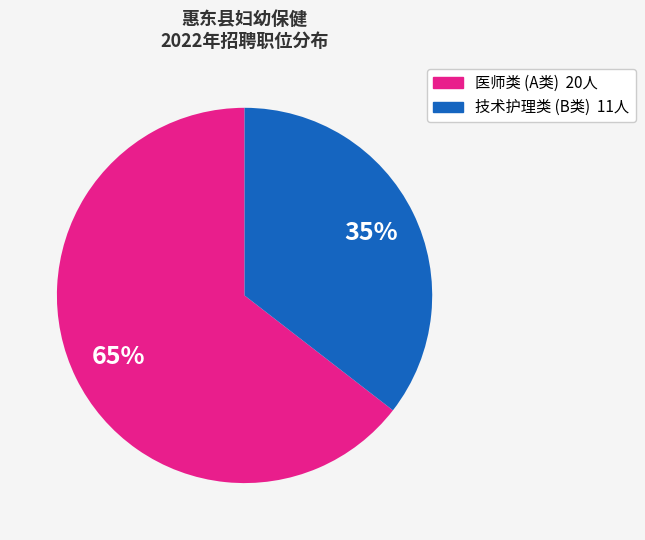

Does any single category account for the majority?

Yes